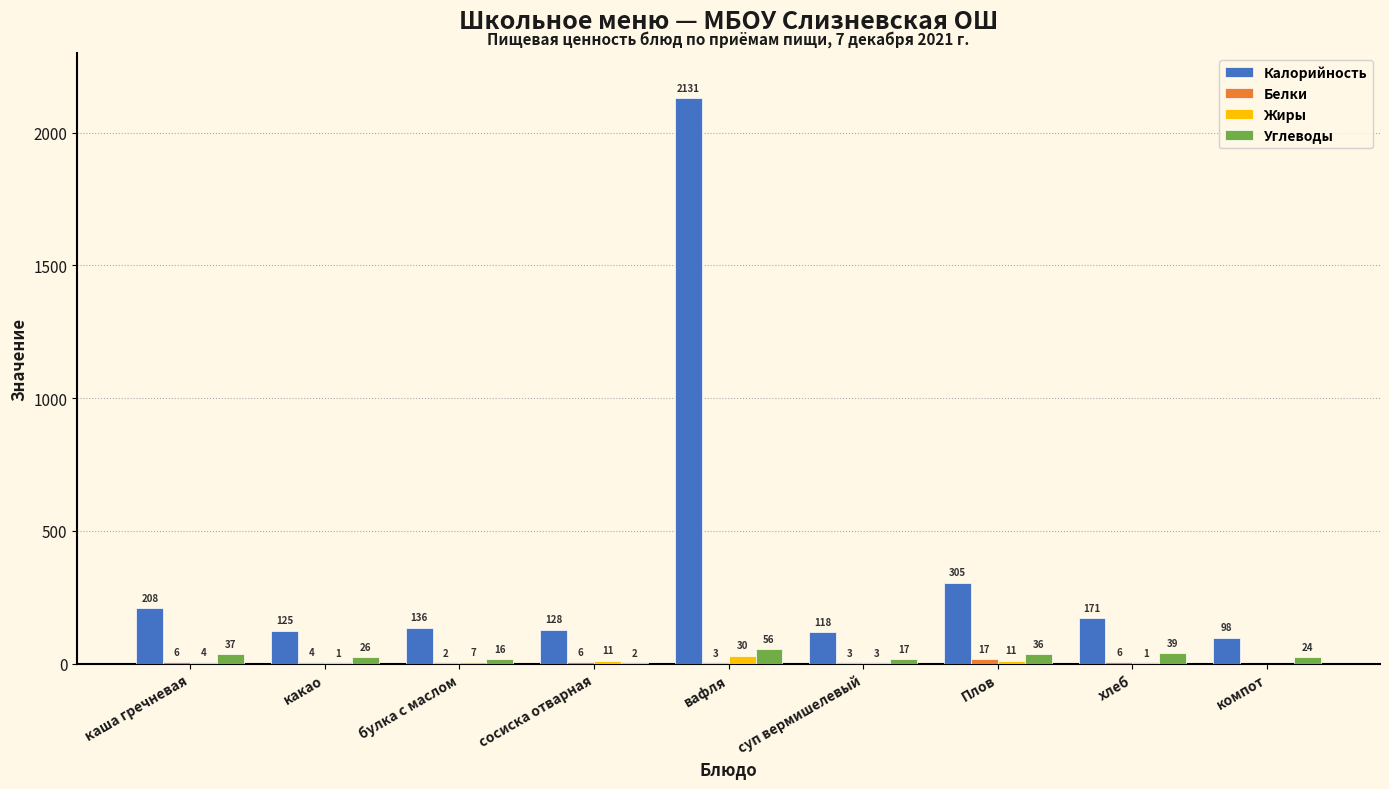

Read the Углеводы value at Плов.

36